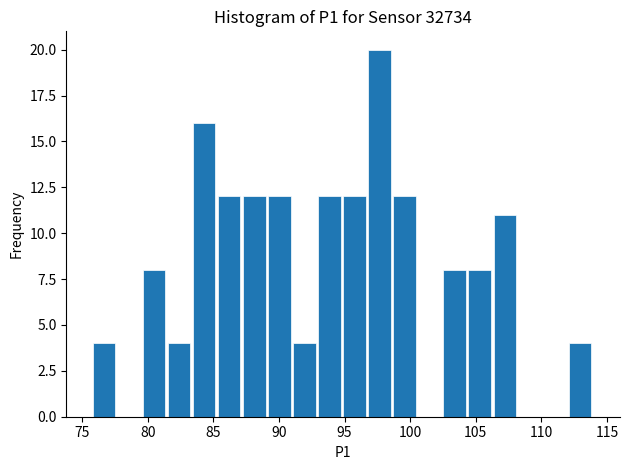

Around what value on the x-axis is the tallest bar? Give the approximate position of its centre, as read against the axis.

97.5